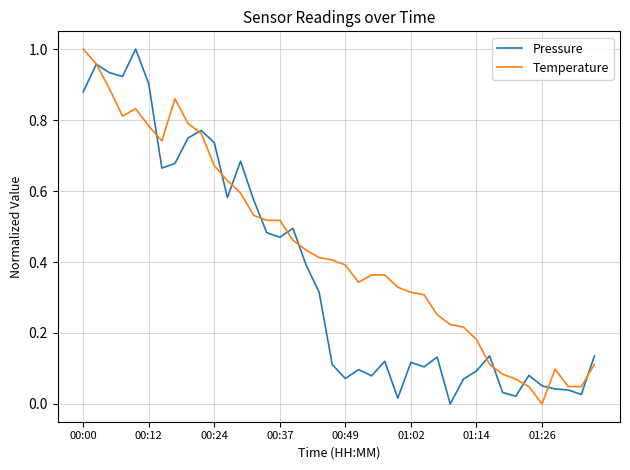

Is this an area chart (filled region under the line)?

No